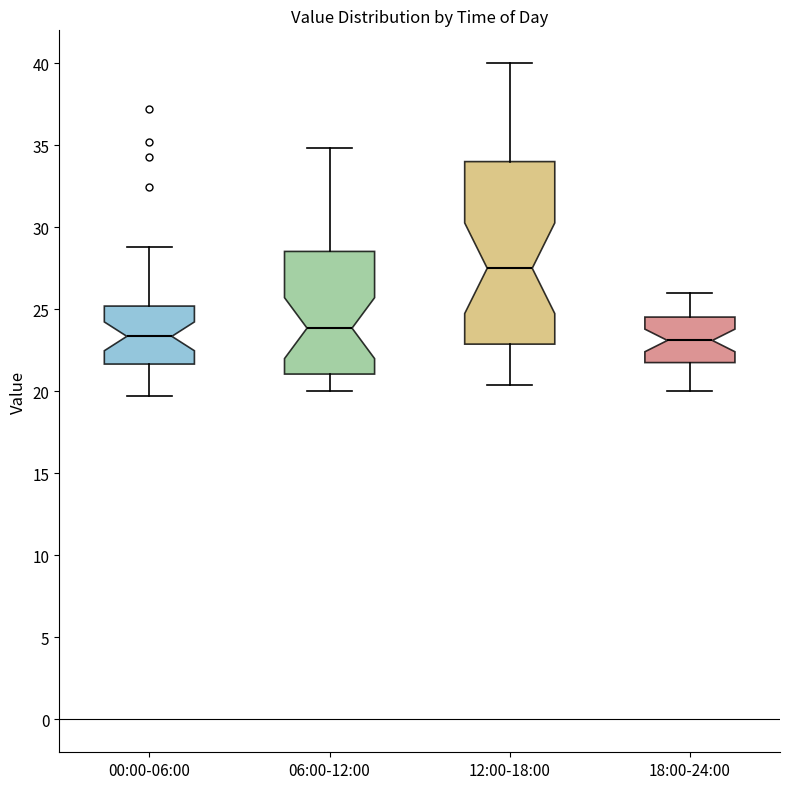

Comparing the boxes themselves (not the whiskers), which one is the tallest?

12:00-18:00